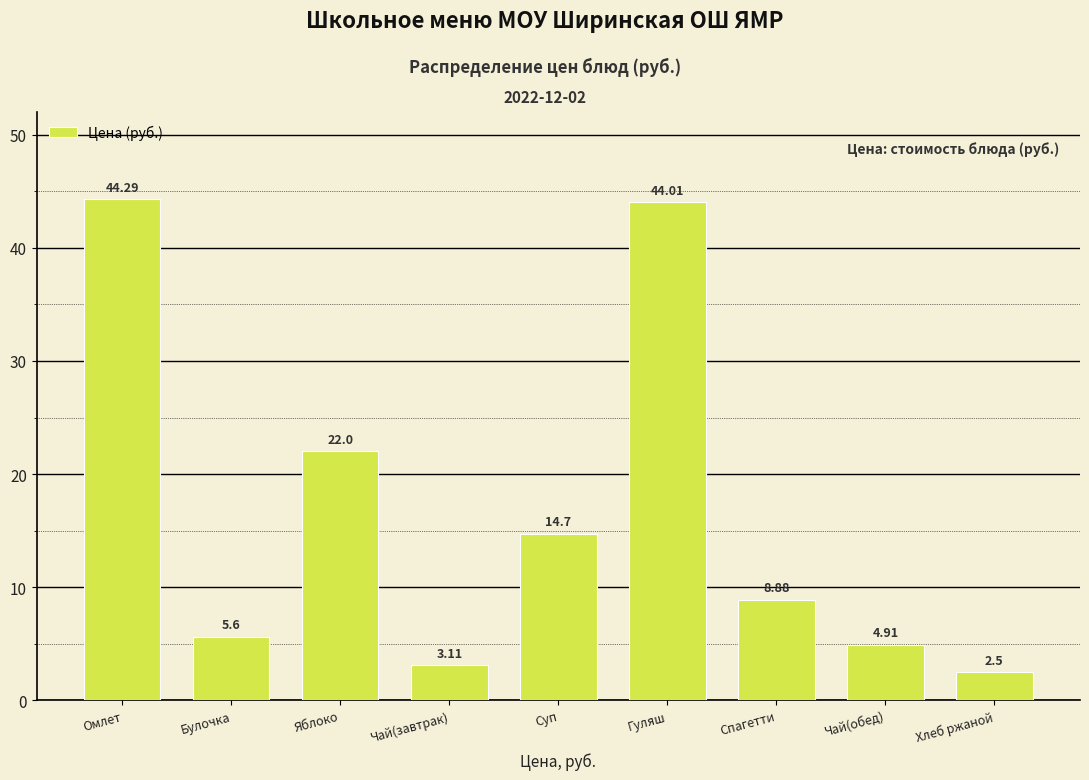

What is the label of the 2nd bar from the right?

Чай(обед)